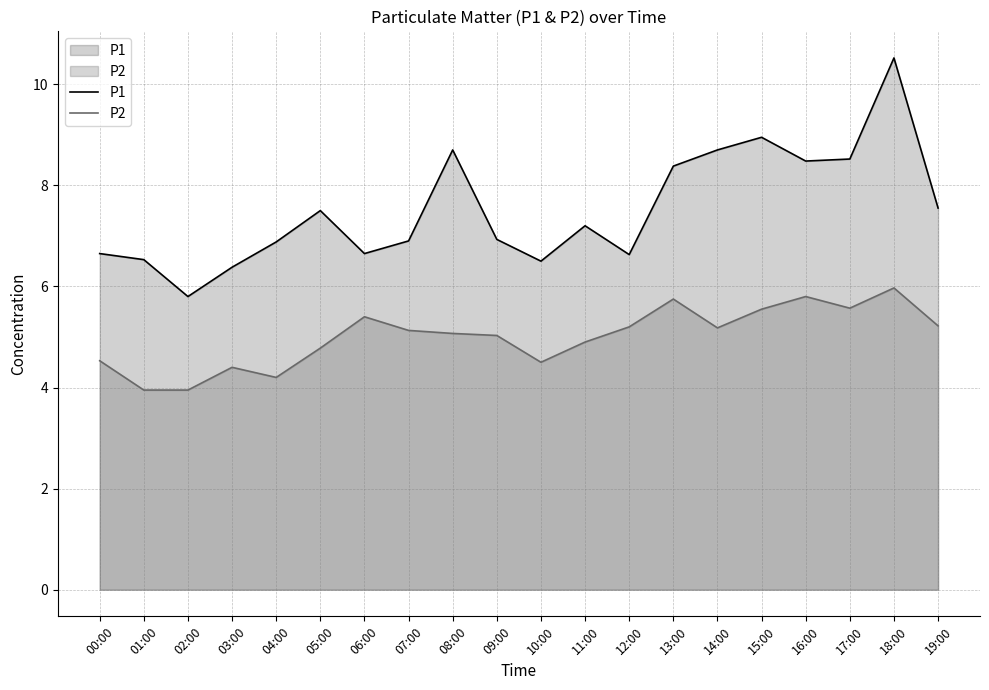

Rank the categories by P1 value from highest to lowest.

18:00, 15:00, 08:00, 14:00, 17:00, 16:00, 13:00, 19:00, 05:00, 11:00, 09:00, 07:00, 04:00, 00:00, 06:00, 12:00, 01:00, 10:00, 03:00, 02:00